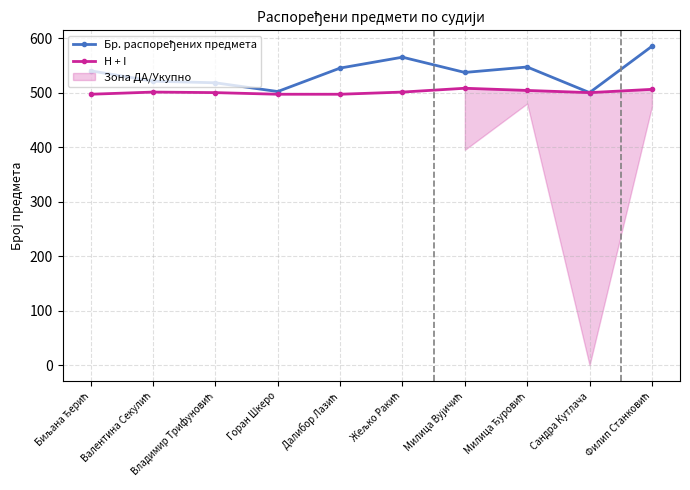

What is the difference between the Бр. распоређених предмета values at Биљана Ђерић and Далибор Лазић?

5